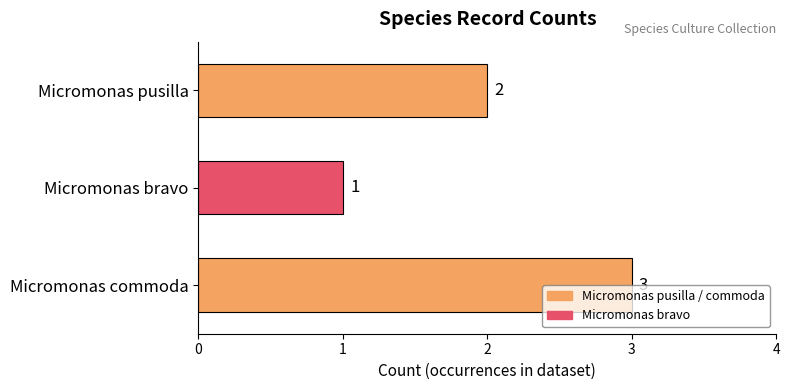

How many data points are less than 2?

1